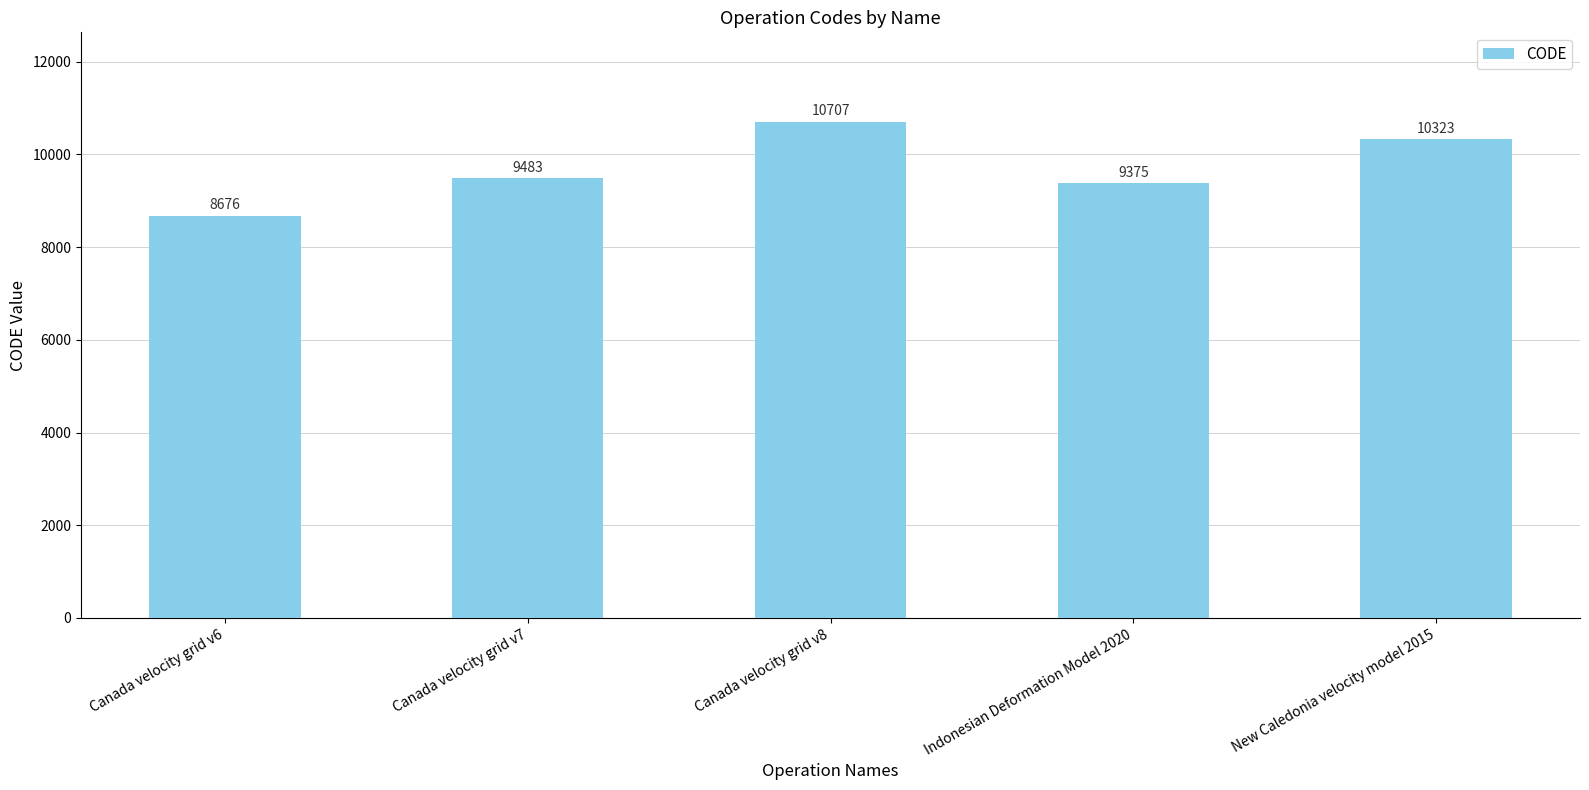

What is the approximate value at New Caledonia velocity model 2015, to the nearest 100?

10300